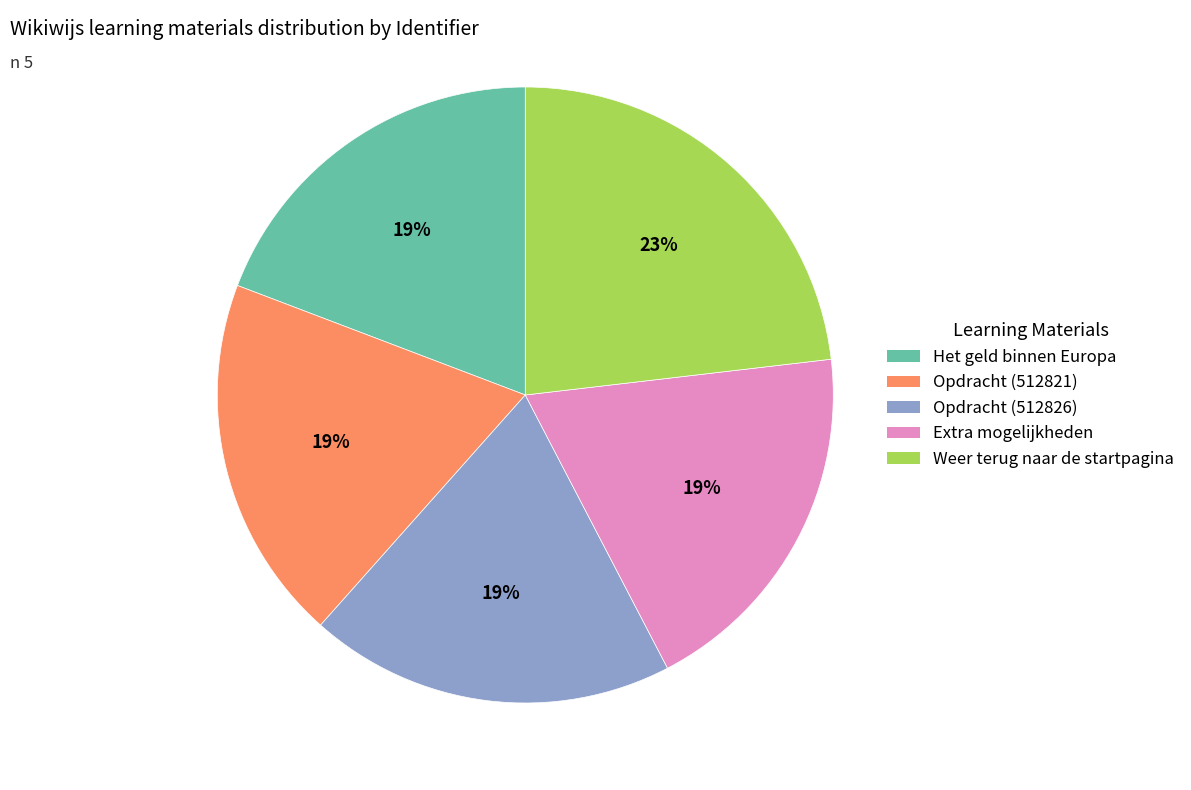

Does Extra mogelijkheden represent more than half of the total?

No